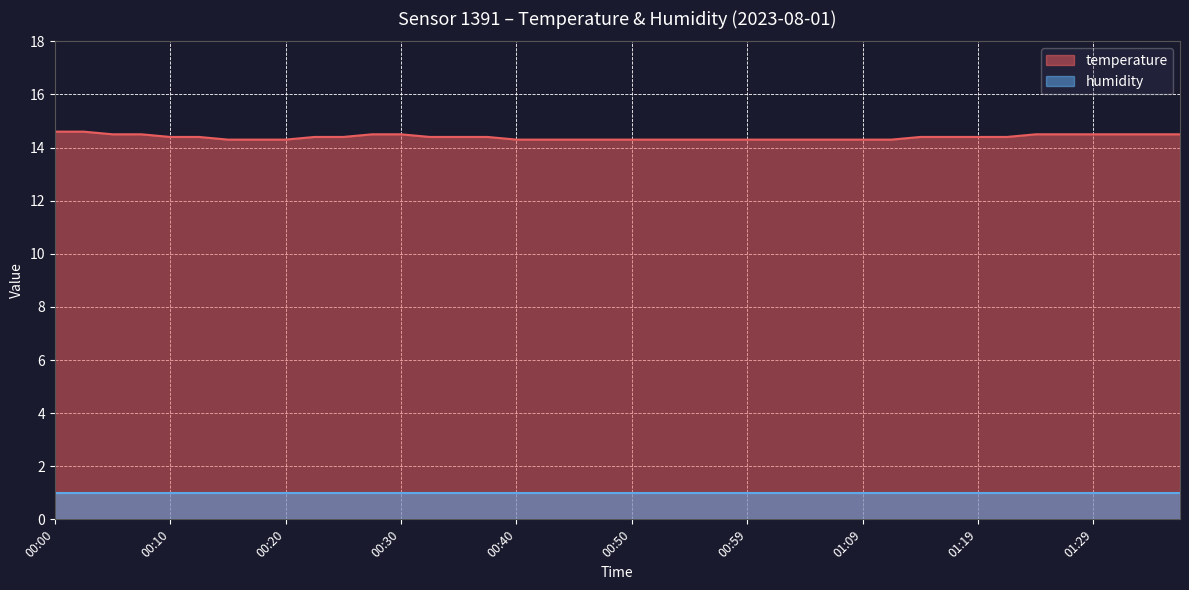

Reading right to left, list all the values displayed in this chart.

01:36=14.5	01:34=14.5	01:31=14.5	01:29=14.5	01:26=14.5	01:24=14.5	01:21=14.4	01:19=14.4	01:17=14.4	01:14=14.4	01:12=14.3	01:09=14.3	01:07=14.3	01:04=14.3	01:02=14.3	00:59=14.3	00:57=14.3	00:54=14.3	00:52=14.3	00:50=14.3	00:47=14.3	00:45=14.3	00:42=14.3	00:40=14.3	00:37=14.4	00:35=14.4	00:32=14.4	00:30=14.5	00:27=14.5	00:25=14.4	00:22=14.4	00:20=14.3	00:18=14.3	00:15=14.3	00:13=14.4	00:10=14.4	00:08=14.5	00:05=14.5	00:03=14.6	00:00=14.6